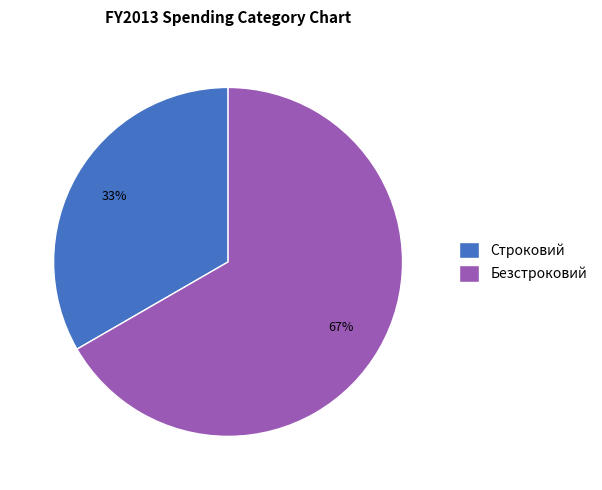

How many segments does this pie chart have?

2